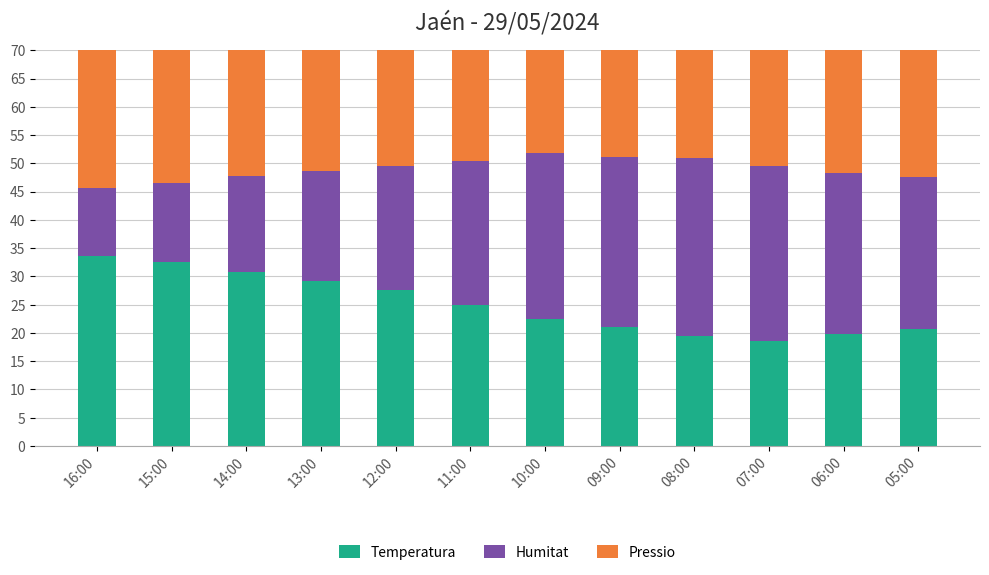

Where is Temperatura nearest to the value 26?

11:00